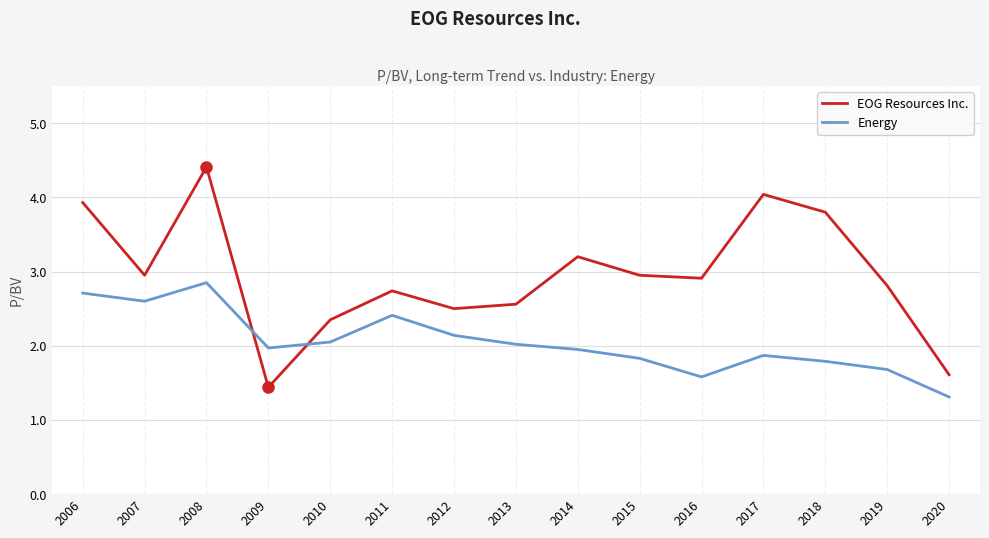

The value of EOG Resources Inc. at 2007 is 1.9. True or false?

False